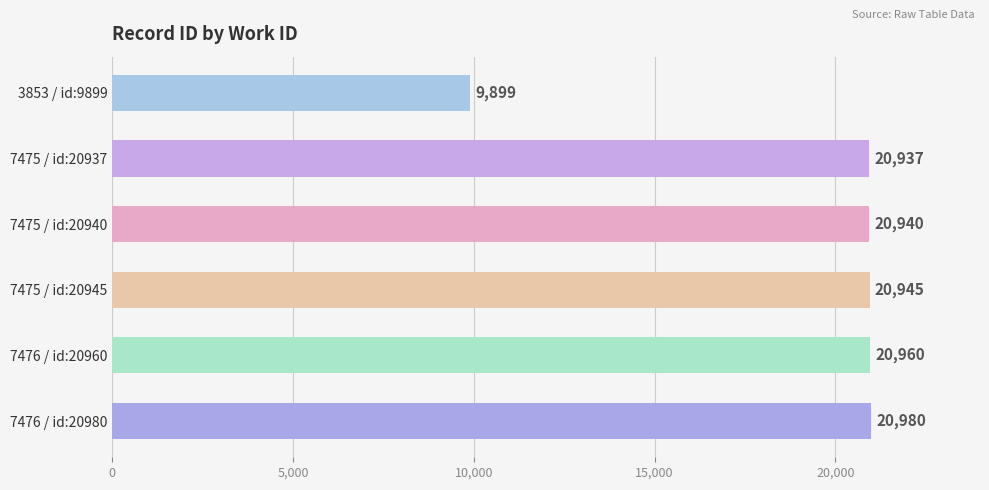

Reading top to bottom, transcribe all the data shown in this chart.

9899	20937	20940	20945	20960	20980